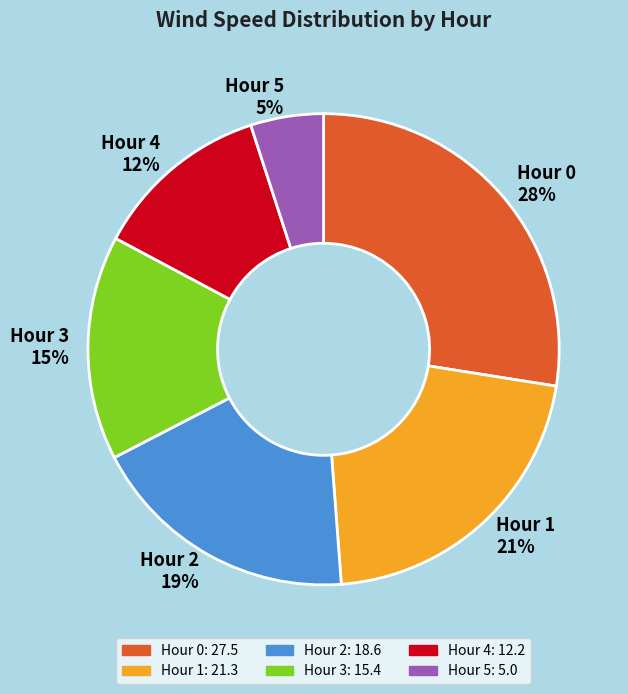

How many slices are in this pie chart?

6